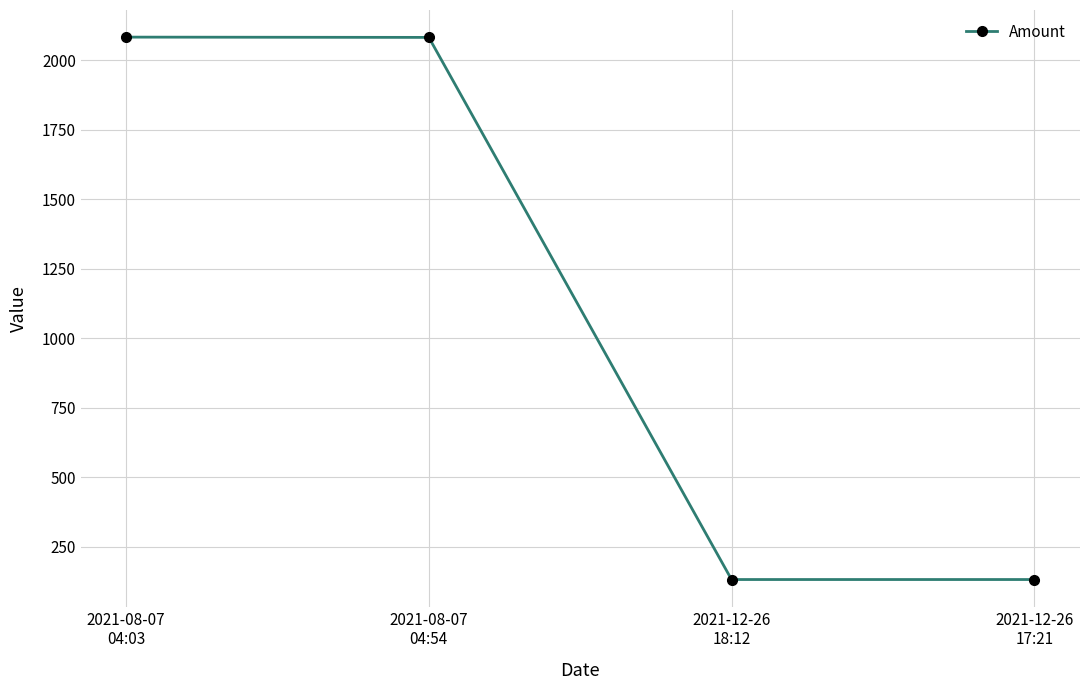

What is the value of the 3rd point from the left?

132.0